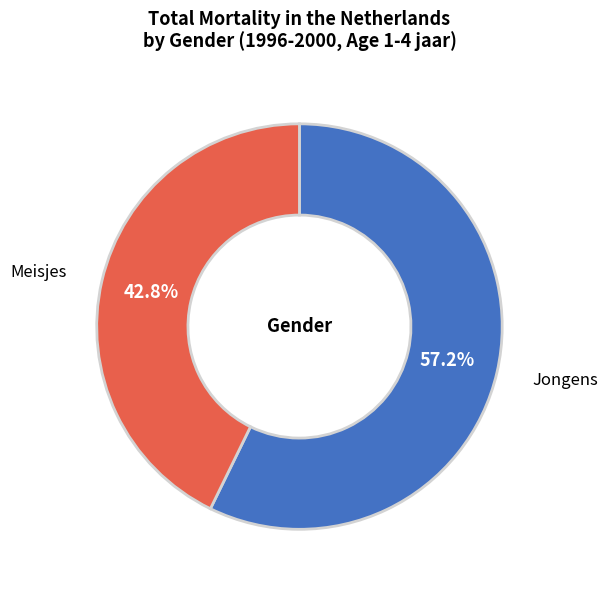

Is there a majority slice in this chart?

Yes